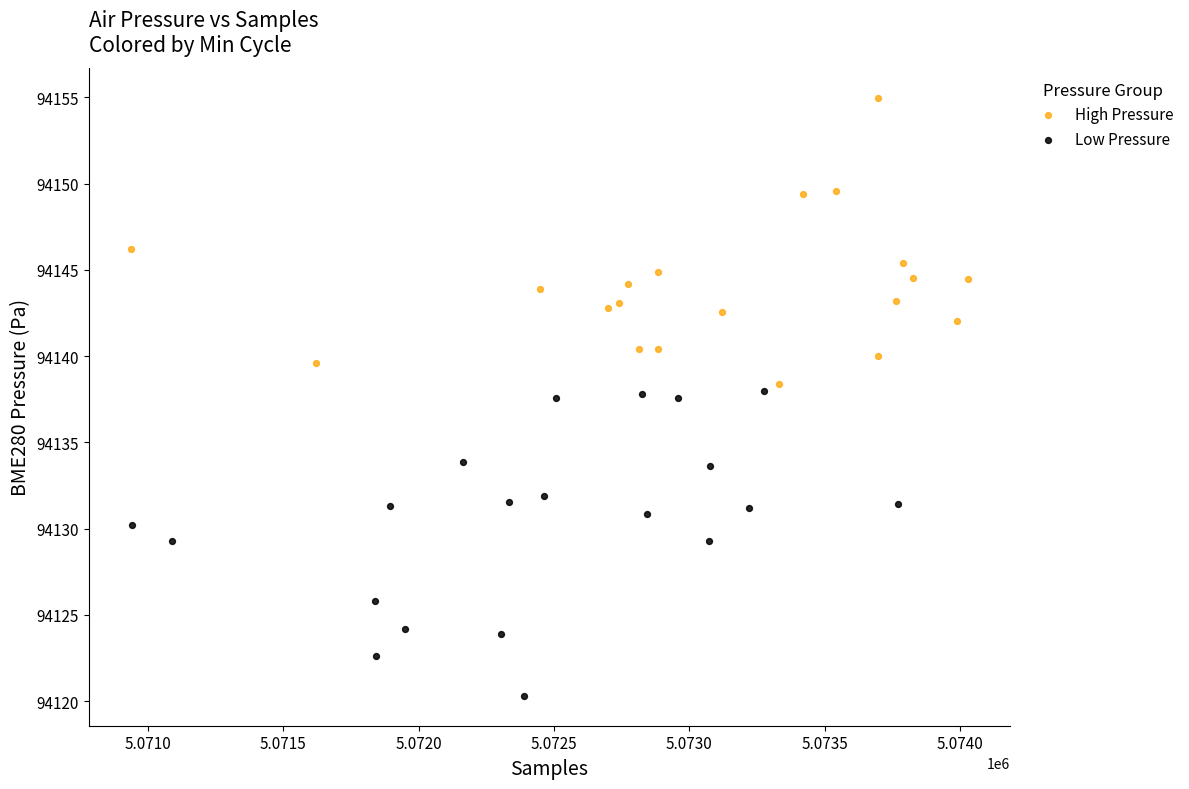

Which series contains the highest Y value?

High Pressure